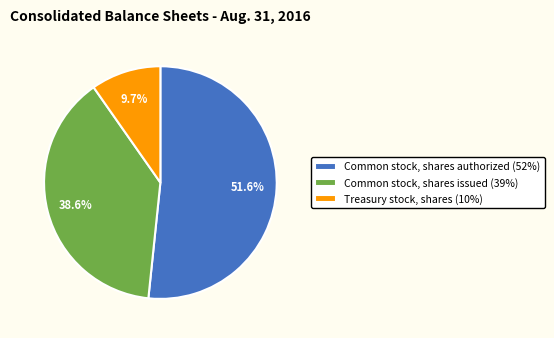

Which has a higher value, Common stock, shares issued or Common stock, shares authorized?

Common stock, shares authorized